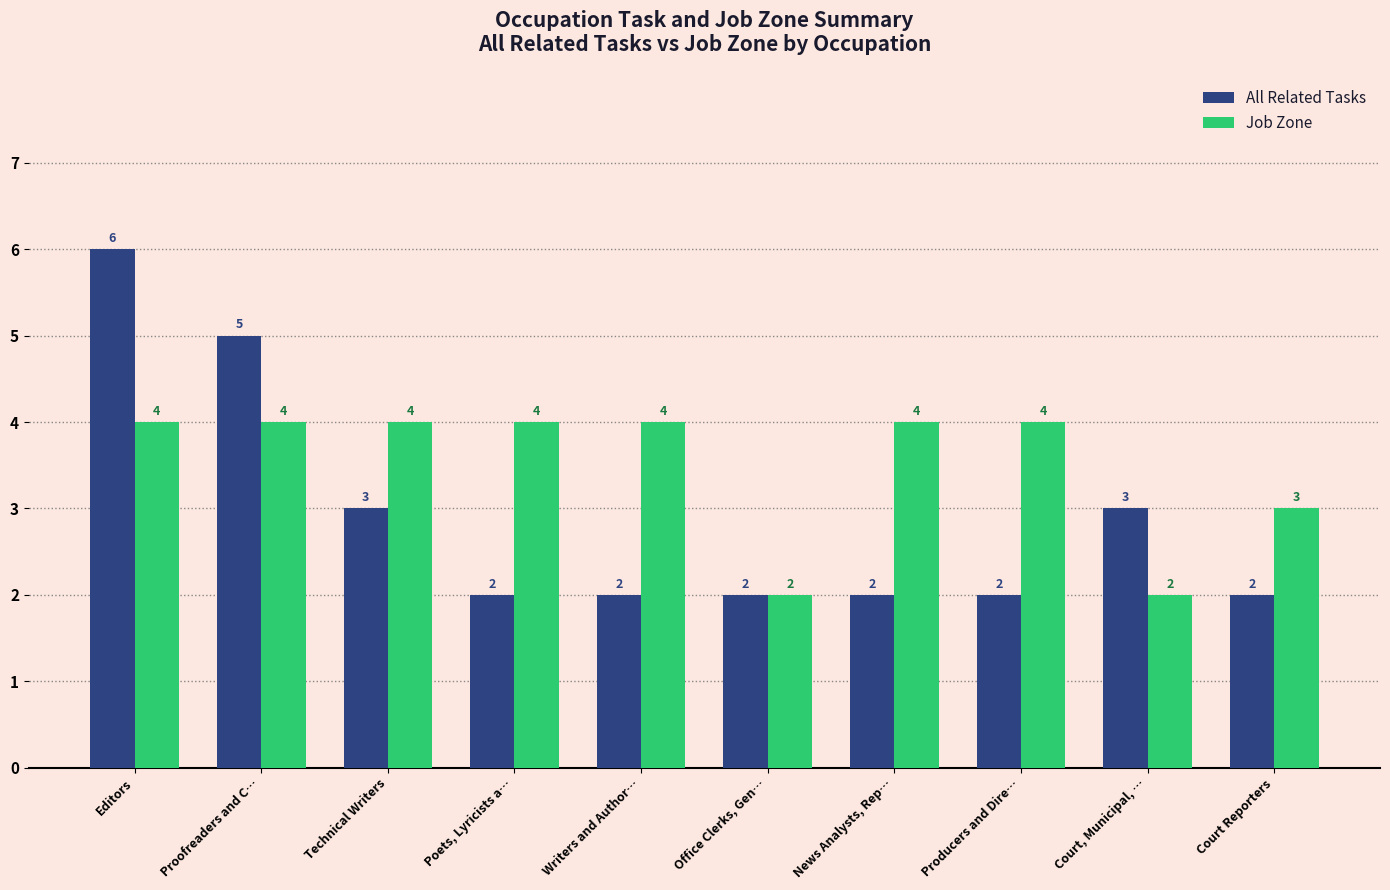

Count the Job Zone values in the range 3 to 4.

8